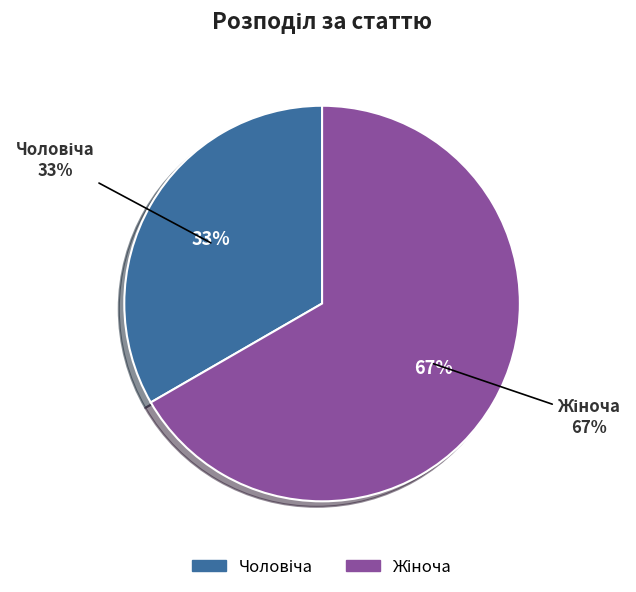

Is there any slice that represents more than half of the pie?

Yes